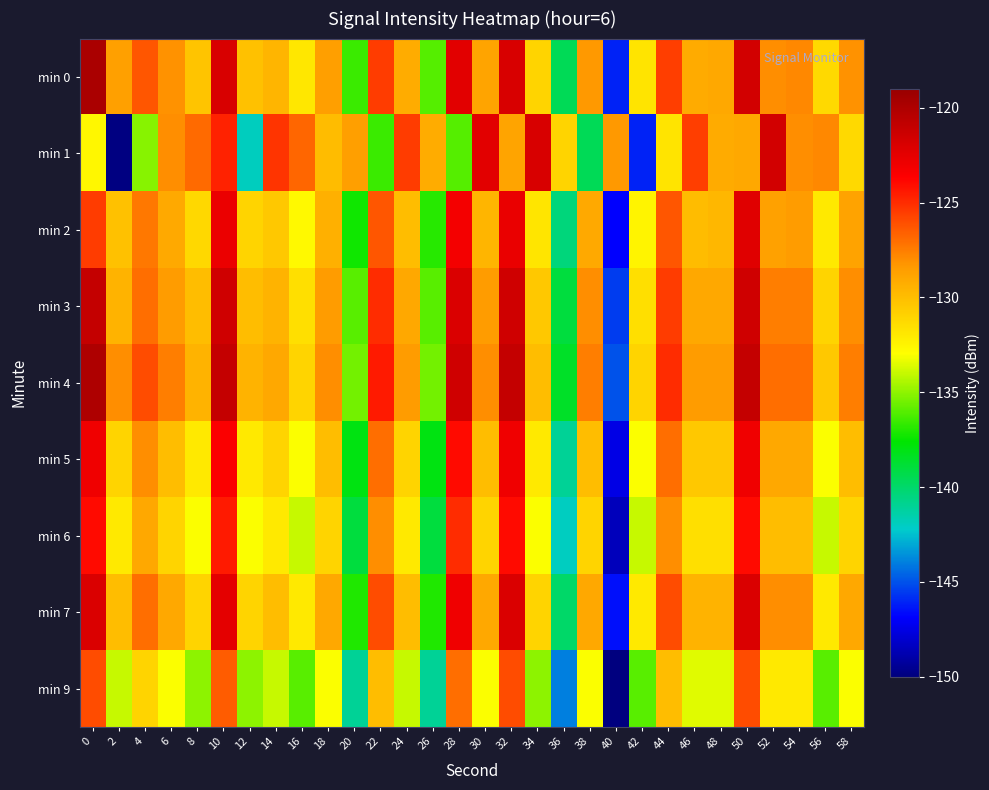

What is the maximum value shown in the chart?

-119.8